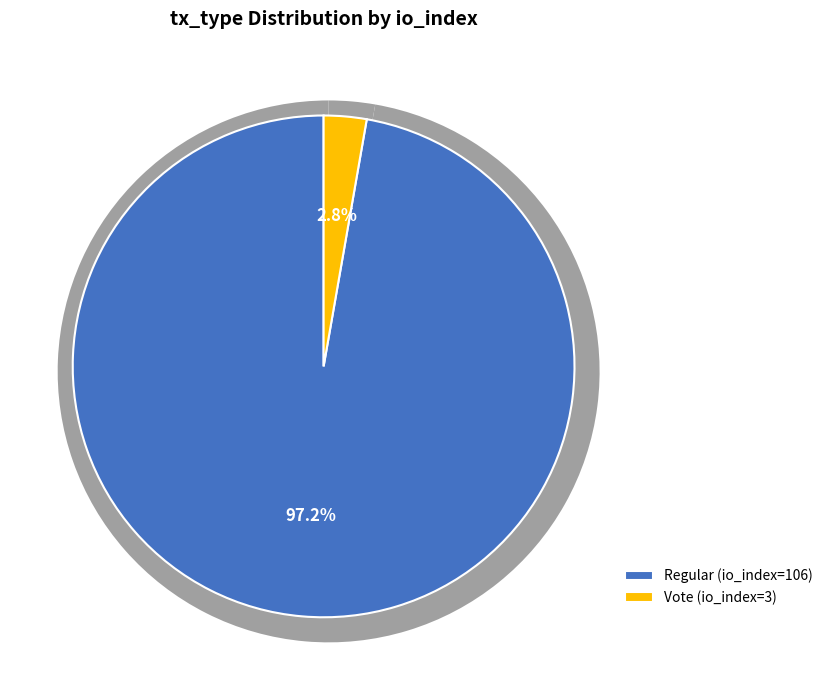

The Vote (io_index=3) slice represents 1% of the pie. True or false?

False